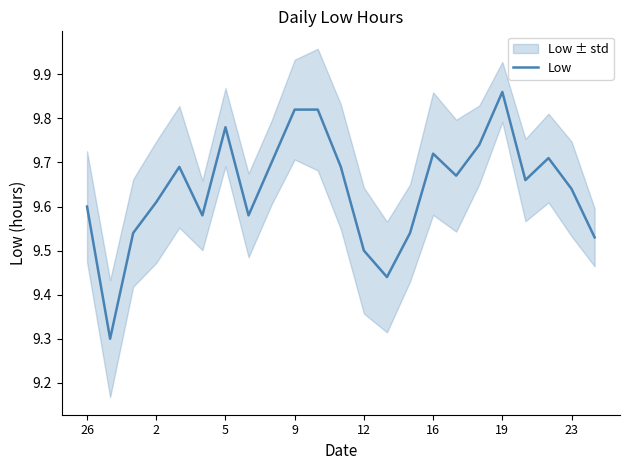

What is the smallest value displayed?

9.3